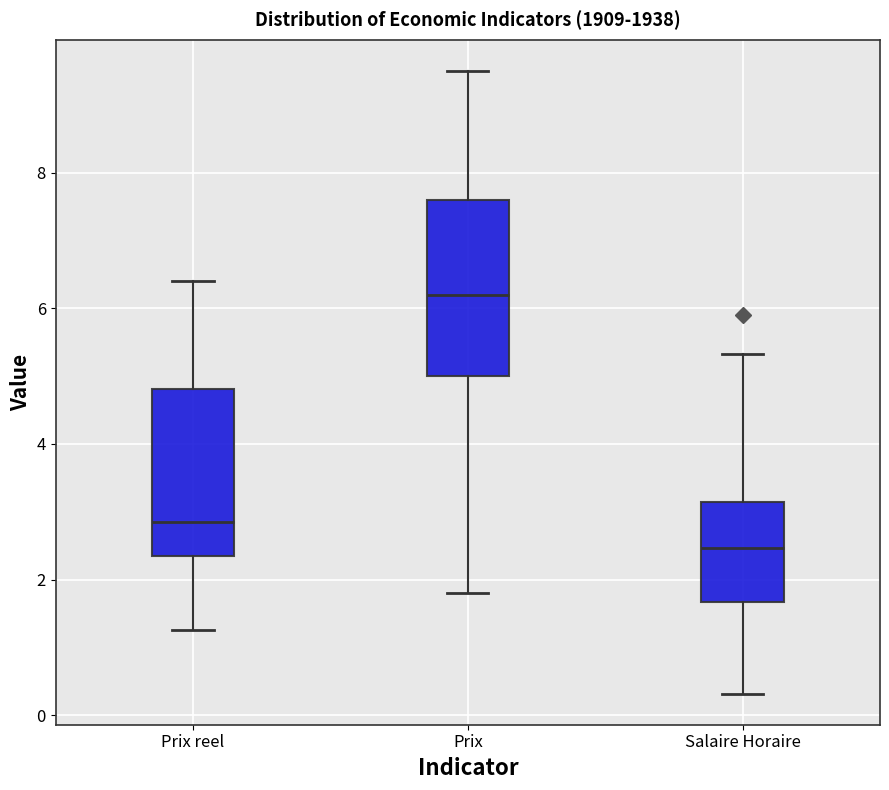

Reading left to right, transcribe this box plot: for each box, give where its median line is, the range the box spans, and where its two whiskers end, as read against the y-axis. The values are not printed on the chart, so give them approximately, as read against the axis.

Prix reel: median 2.8, box 2.4 to 4.8, whiskers 1.2 to 6.4
Prix: median 6.2, box 5.0 to 7.6, whiskers 1.8 to 9.6
Salaire Horaire: median 2.4, box 1.6 to 3.2, whiskers 0.4 to 5.4